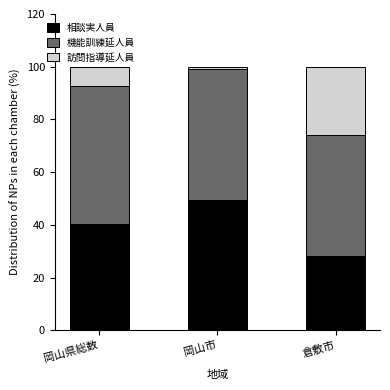

What is the total value across all series at 岡山市?

100.0